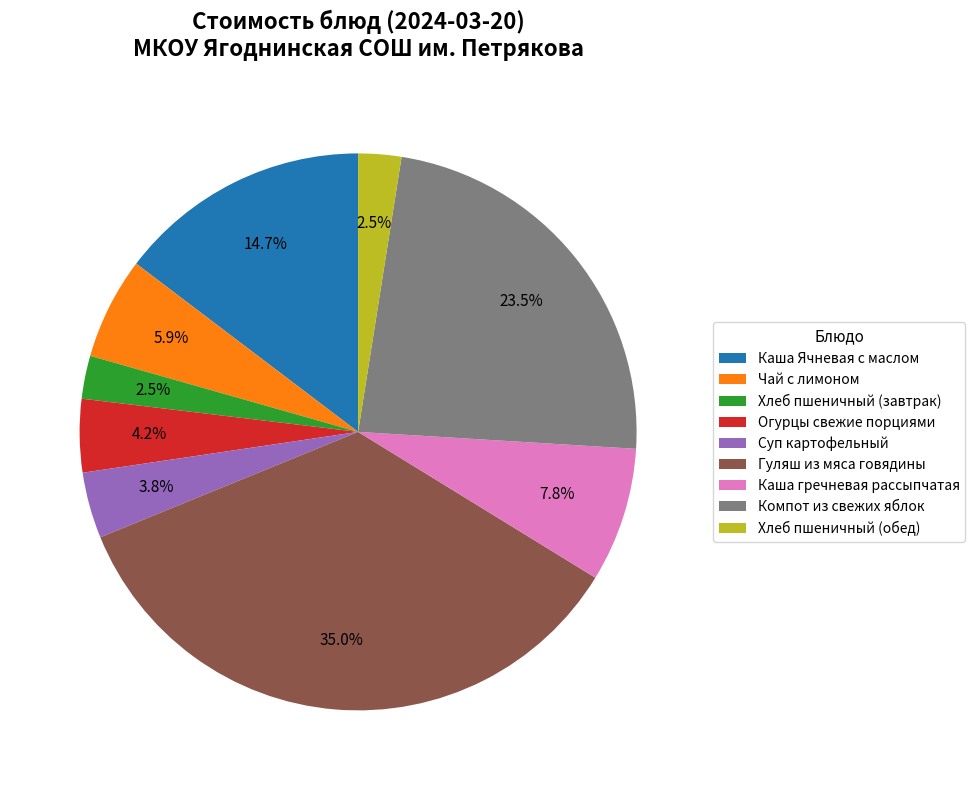

To the nearest percent, what portion does Чай с лимоном represent?

6%